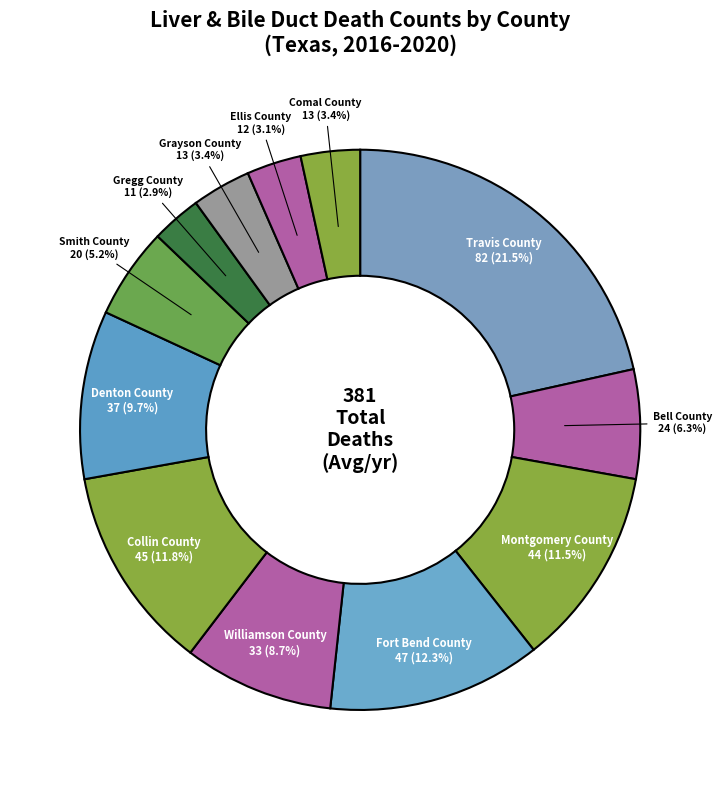

What percentage is the Gregg County slice, to the nearest percent?

3%